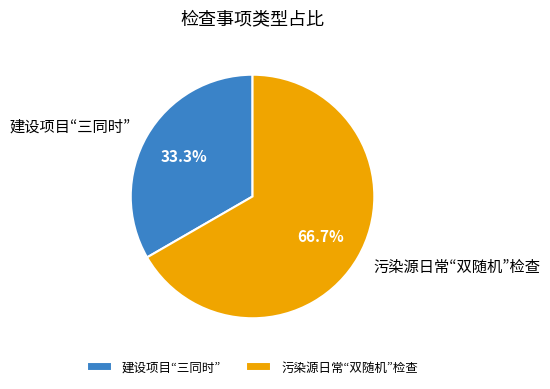

Rank the categories by value from highest to lowest.

污染源日常“双随机”检查, 建设项目“三同时”